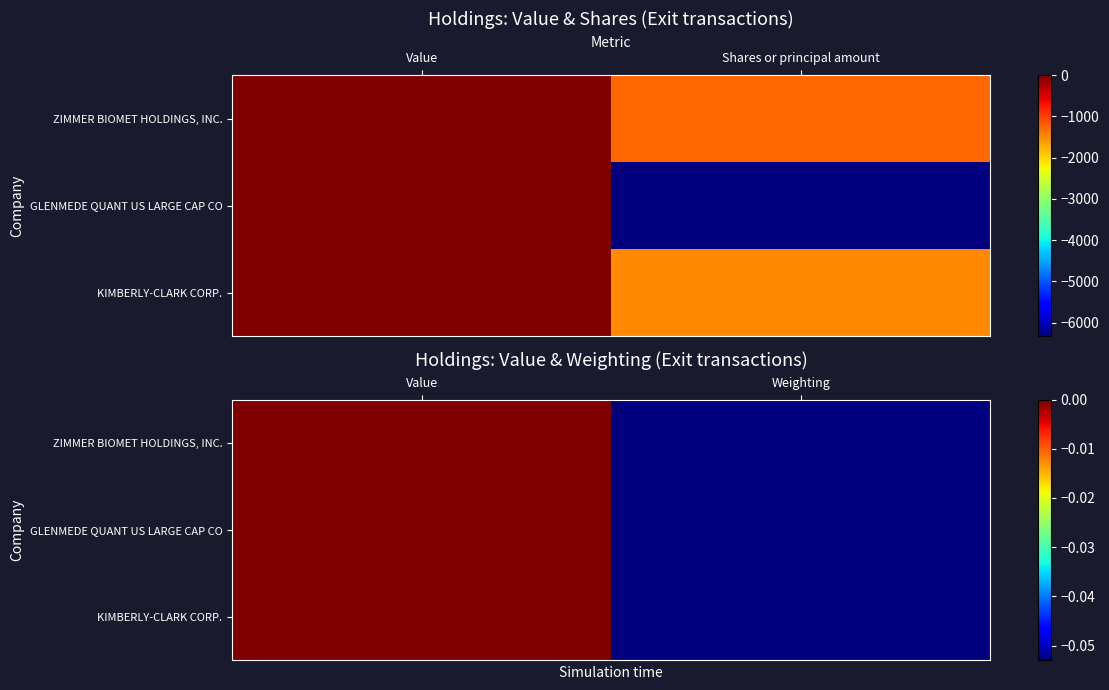

Which category has the highest value across all series?

Value